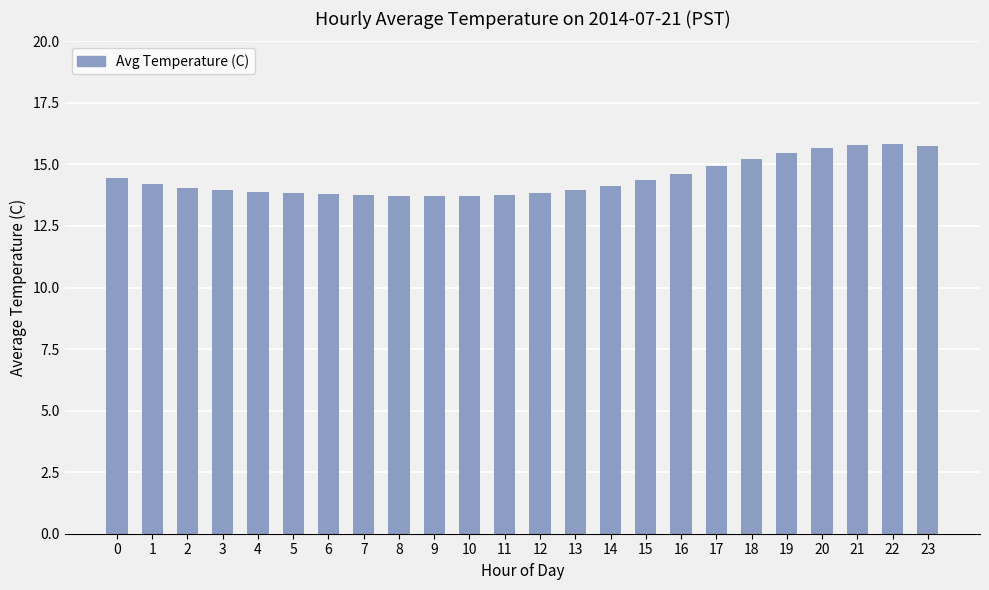

The chart shows a value of 19.0 at 14. True or false?

False